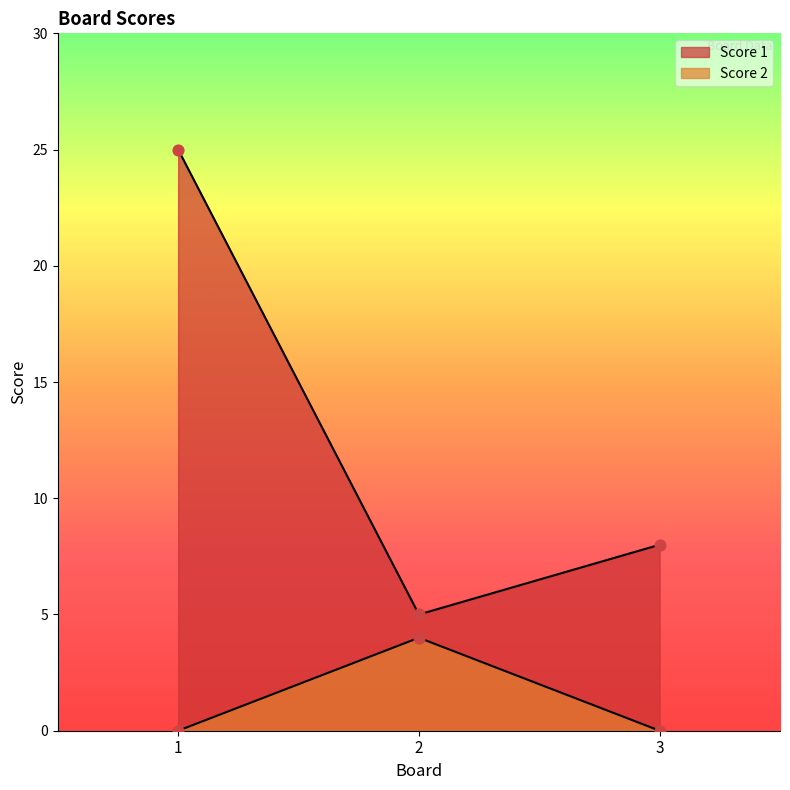

What are all the series names shown in the legend?

Score 1, Score 2